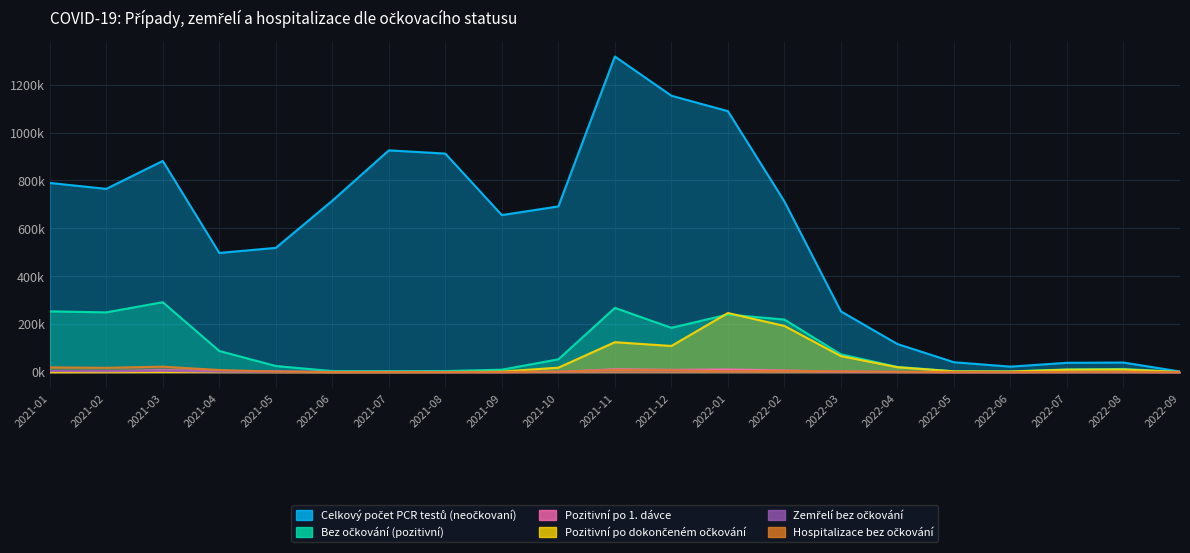

Which series has the largest range (max minus min)?

Celkový počet PCR testů (neočkovaní)